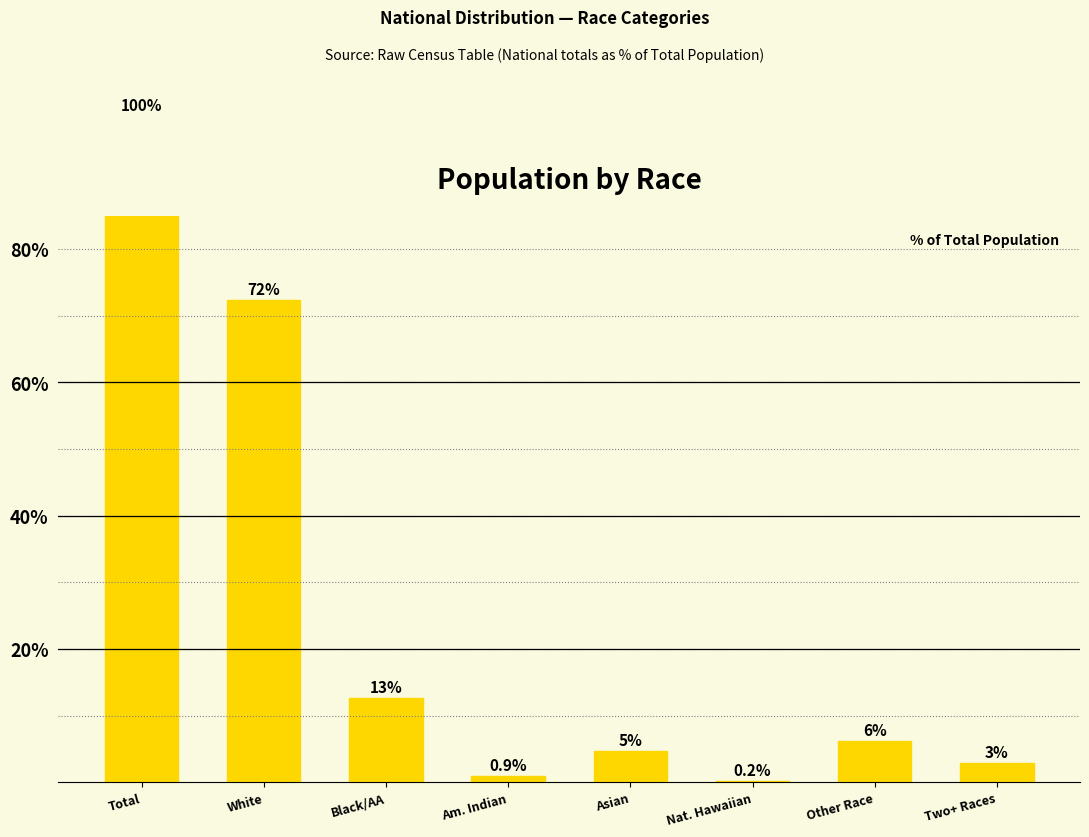

Does the chart contain any negative values?

No